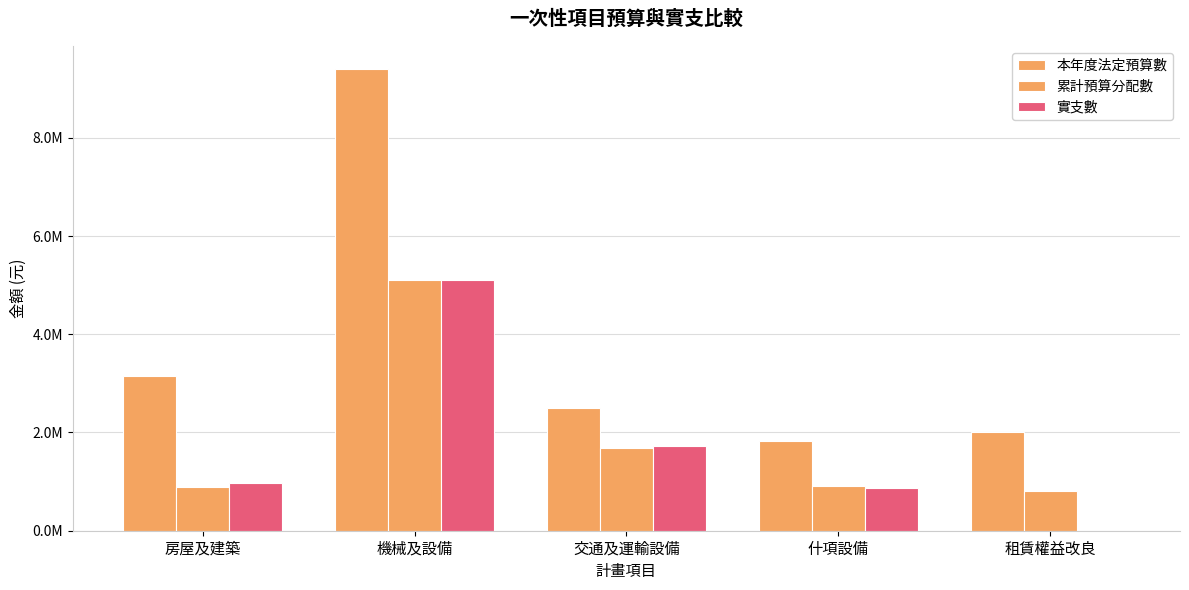

How many data points in 累計預算分配數 are less than 902000?

2